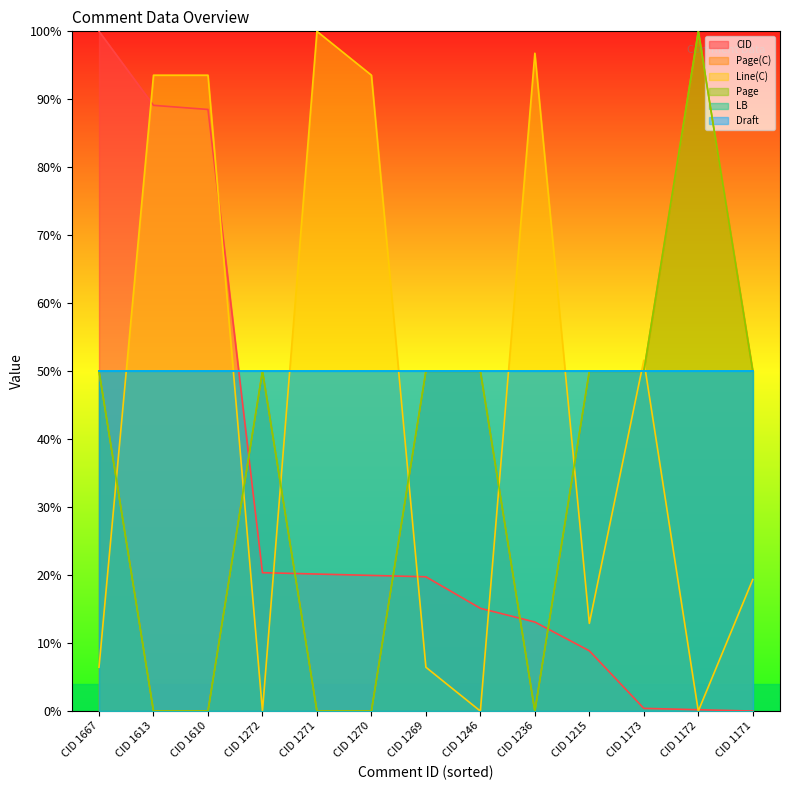

Count the number of categories in the chart.

13